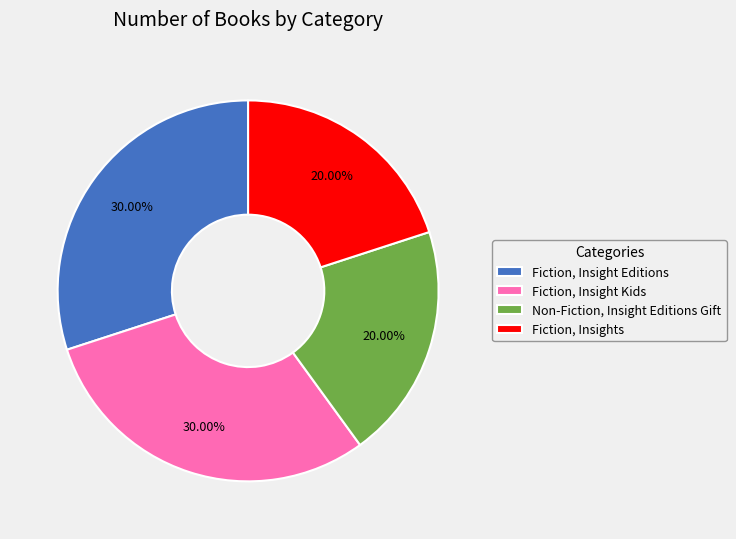

Between Non-Fiction, Insight Editions Gift and Fiction, Insight Editions, which is larger?

Fiction, Insight Editions